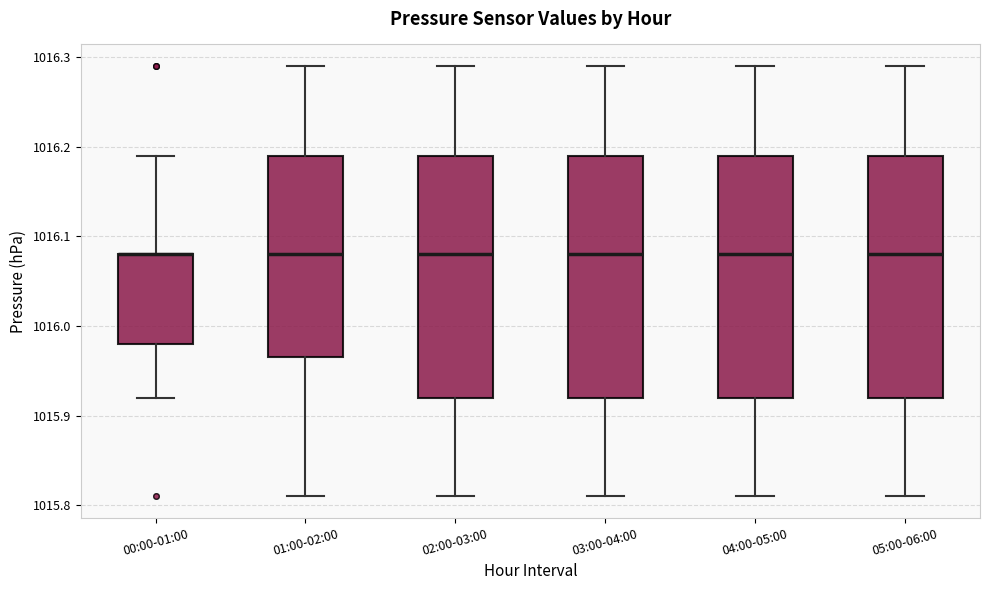

Reading left to right, read every box against the y-axis: the position of its median line, the range the box covers, and the ends of its whiskers. The values are not printed on the chart, so give them approximately, as read against the axis.

00:00-01:00: median 1016.08 (drawn on the box's upper edge), box 1015.98 to 1016.08, whiskers 1015.92 to 1016.19
01:00-02:00: median 1016.08, box 1015.97 to 1016.19, whiskers 1015.81 to 1016.29
02:00-03:00: median 1016.08, box 1015.92 to 1016.19, whiskers 1015.81 to 1016.29
03:00-04:00: median 1016.08, box 1015.92 to 1016.19, whiskers 1015.81 to 1016.29
04:00-05:00: median 1016.08, box 1015.92 to 1016.19, whiskers 1015.81 to 1016.29
05:00-06:00: median 1016.08, box 1015.92 to 1016.19, whiskers 1015.81 to 1016.29